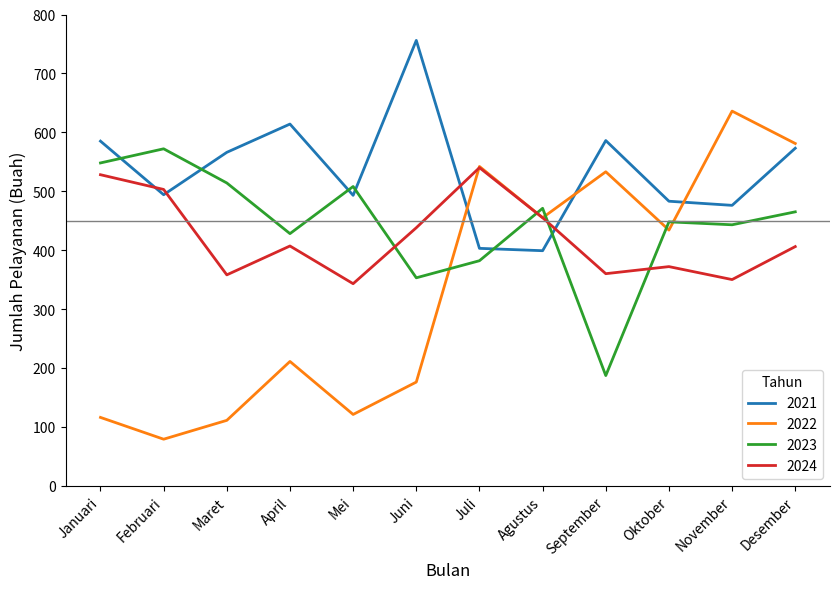

What is the maximum value shown in the chart?

756